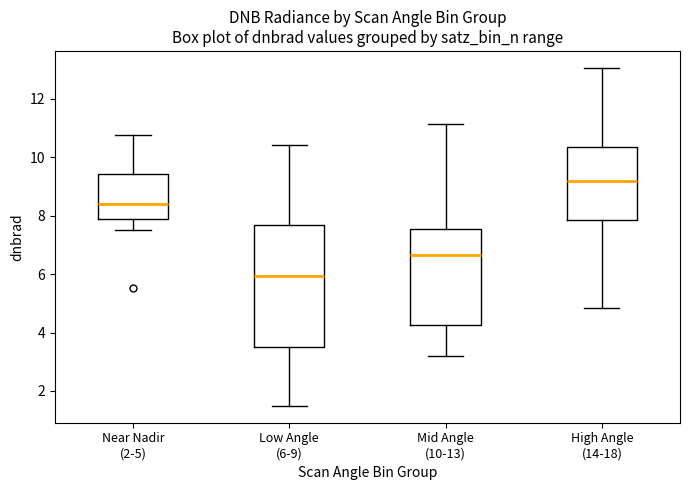

Reading left to right, read every box against the y-axis: the position of its median line, the range the box covers, and the ends of its whiskers. The values are not printed on the chart, so give them approximately, as read against the axis.

Near Nadir (2-5): median 8.4, box 7.8 to 9.4, whiskers 7.6 to 10.8
Low Angle (6-9): median 6.0, box 3.6 to 7.6, whiskers 1.4 to 10.4
Mid Angle (10-13): median 6.6, box 4.2 to 7.6, whiskers 3.2 to 11.2
High Angle (14-18): median 9.2, box 7.8 to 10.4, whiskers 4.8 to 13.0